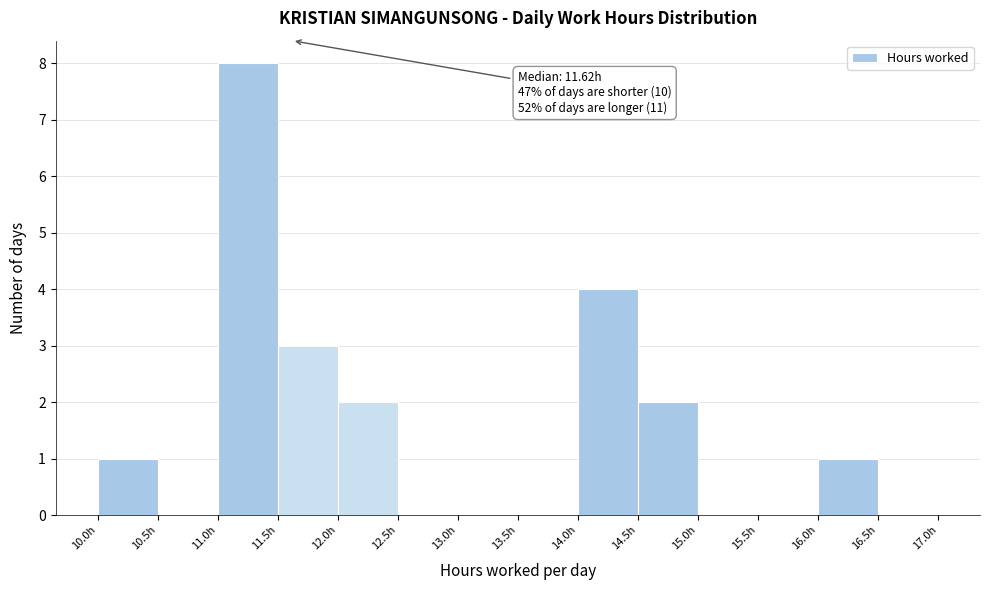

Over which range of the x-axis is the bar tallest?

11.0 to 11.5